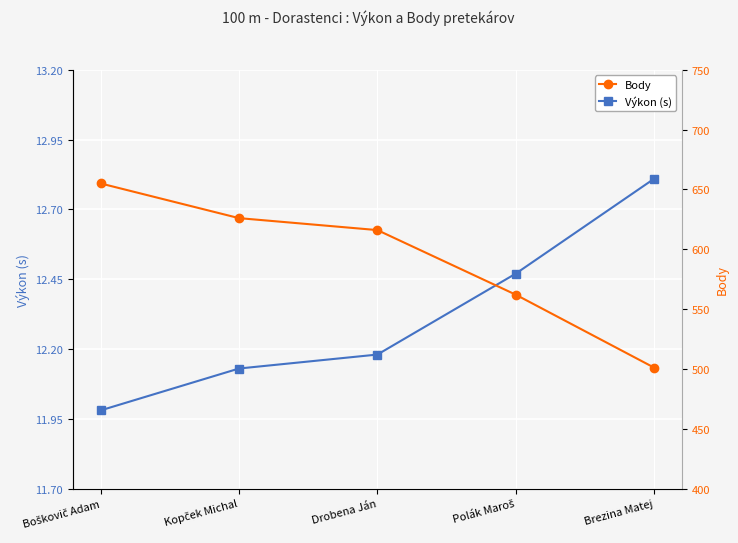

Which series has the largest range (max minus min)?

Body